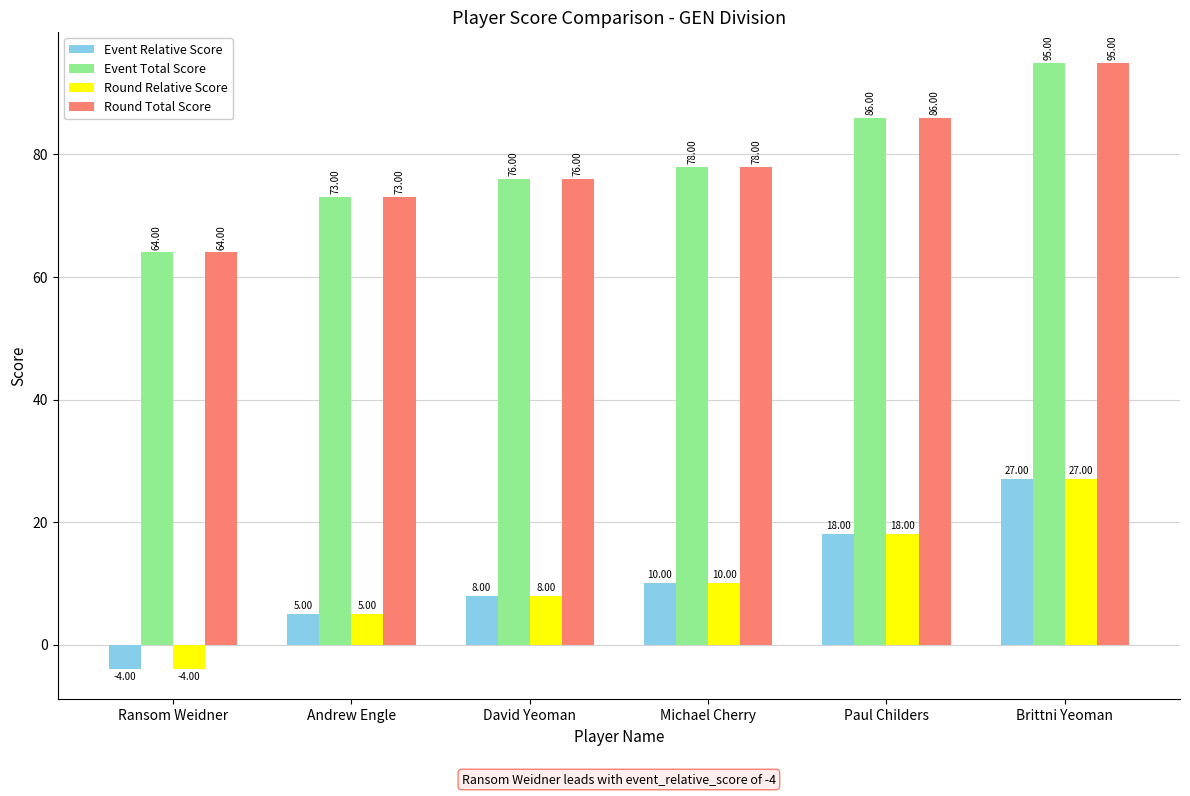

Reading left to right, transcribe all the data shown in this chart.

Event Relative Score: Ransom Weidner=-4	Andrew Engle=5	David Yeoman=8	Michael Cherry=10	Paul Childers=18	Brittni Yeoman=27
Event Total Score: Ransom Weidner=64	Andrew Engle=73	David Yeoman=76	Michael Cherry=78	Paul Childers=86	Brittni Yeoman=95
Round Relative Score: Ransom Weidner=-4	Andrew Engle=5	David Yeoman=8	Michael Cherry=10	Paul Childers=18	Brittni Yeoman=27
Round Total Score: Ransom Weidner=64	Andrew Engle=73	David Yeoman=76	Michael Cherry=78	Paul Childers=86	Brittni Yeoman=95